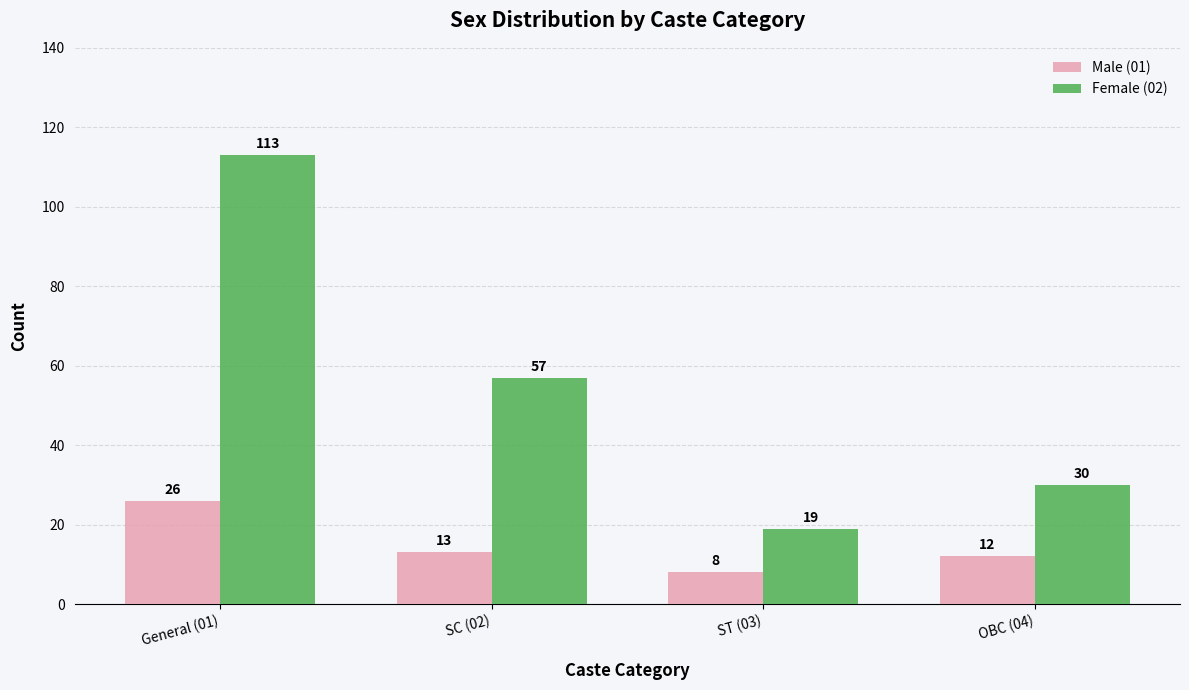

What are all the series names shown in the legend?

Male (01), Female (02)